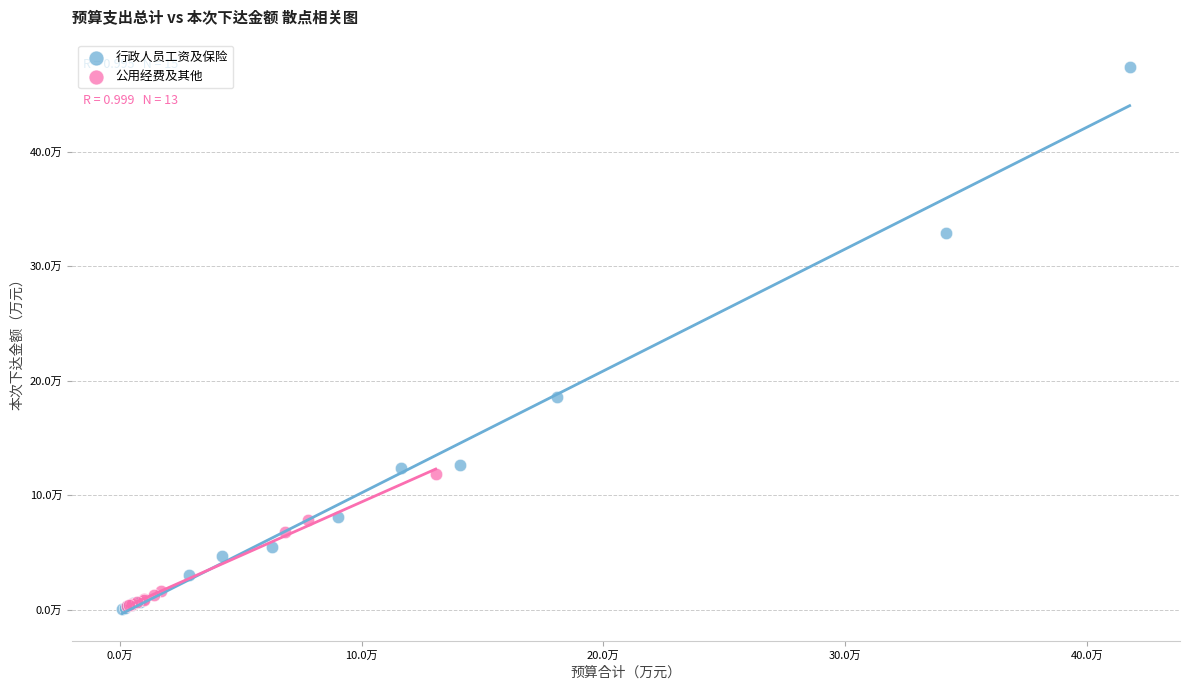

What are all the series names shown in the legend?

行政人员工资及保险, 公用经费及其他